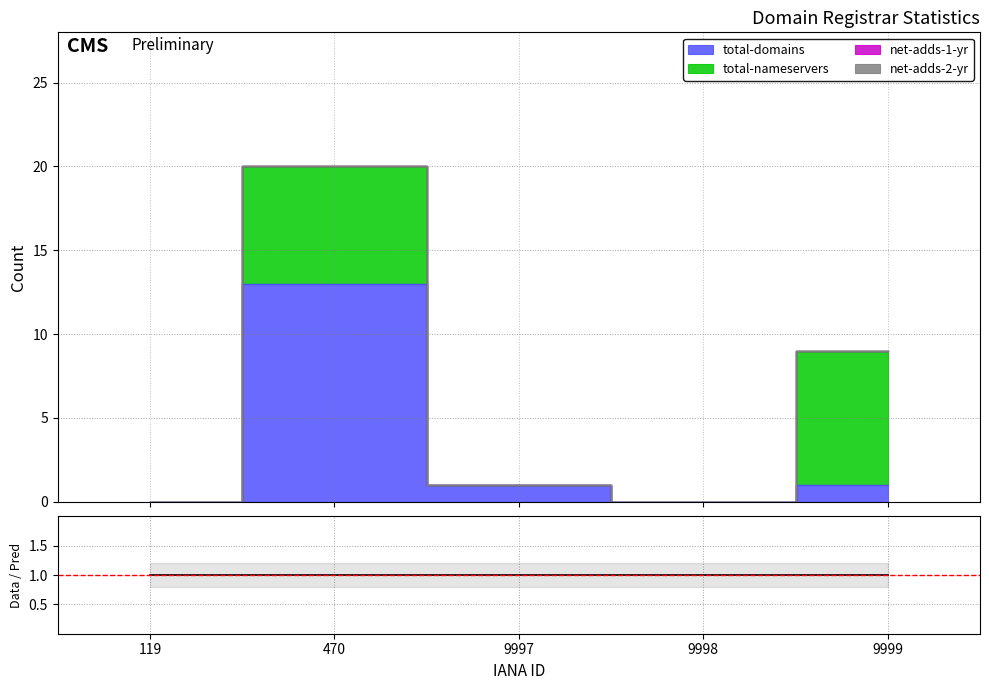

True or false: net-adds-2-yr and net-adds-1-yr cross at least once.

False